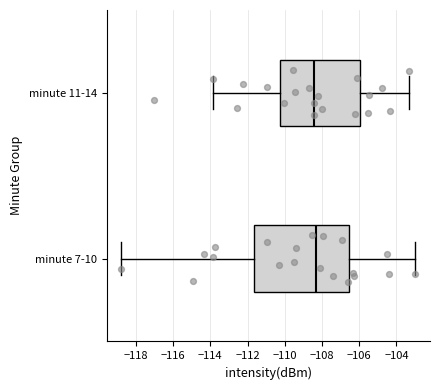

Which box is the widest, from its left edge to its right edge?

minute 7-10